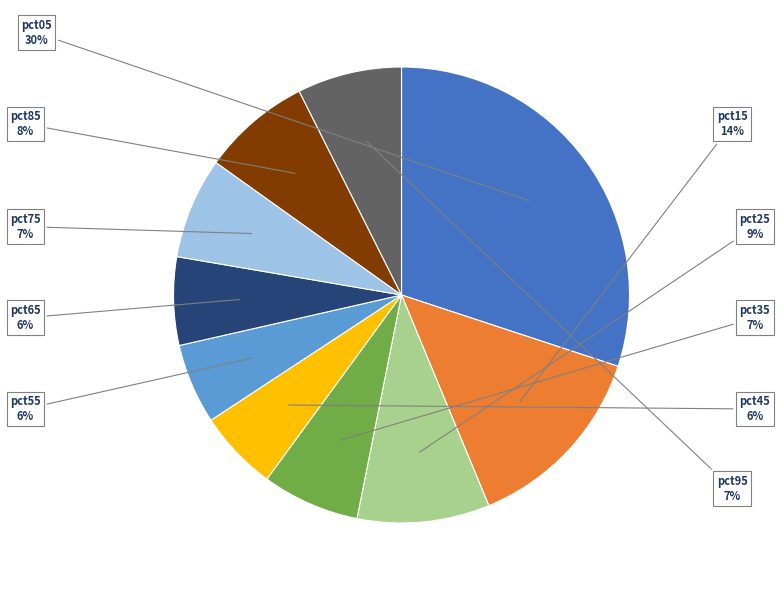

How many segments does this pie chart have?

10